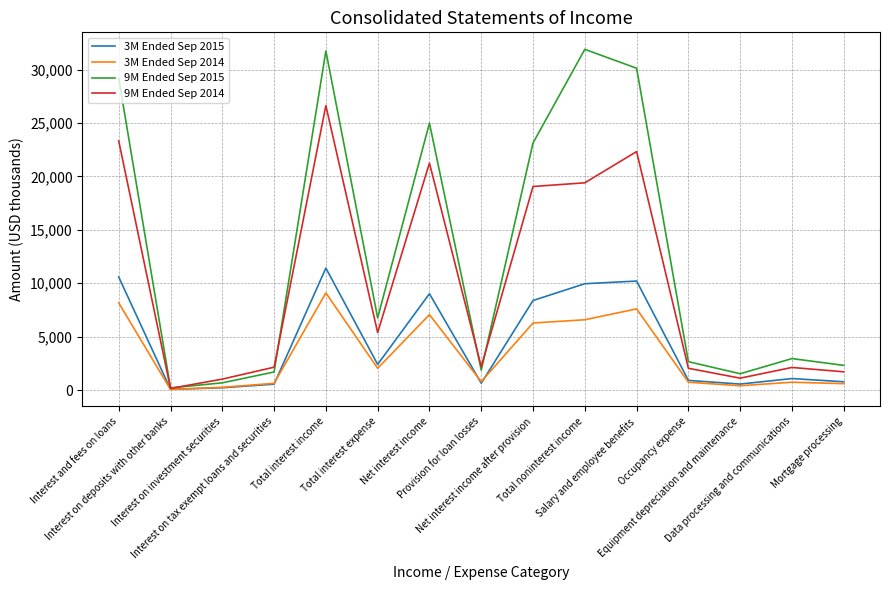

In 9M Ended Sep 2014, how many points are higher than both neighbors (excluding endpoints)?

4